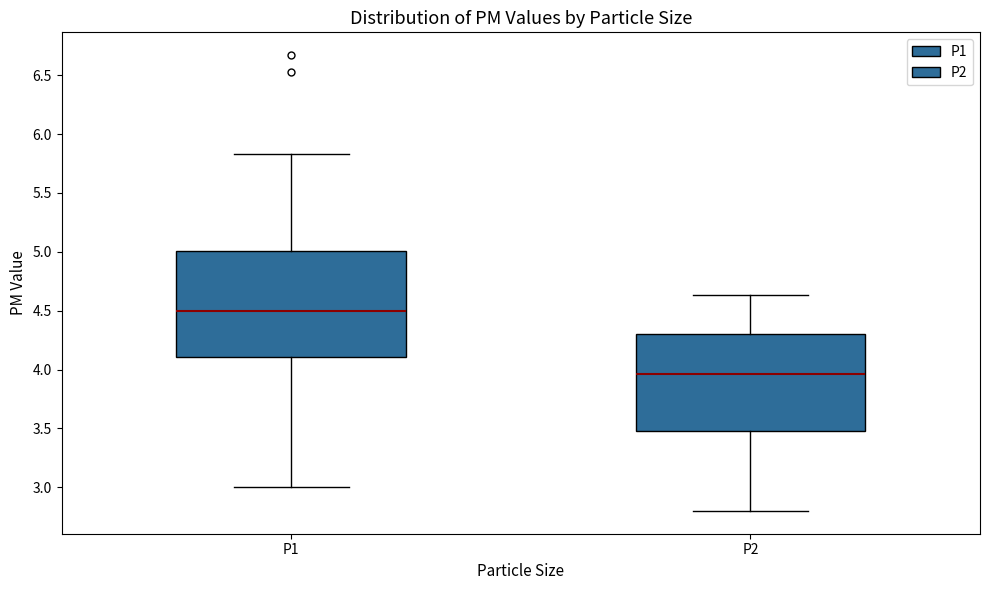

Where does the lower whisker of the box for P2 end on the y-axis? The values are not printed on the chart, so give them approximately, as read against the axis.

2.80